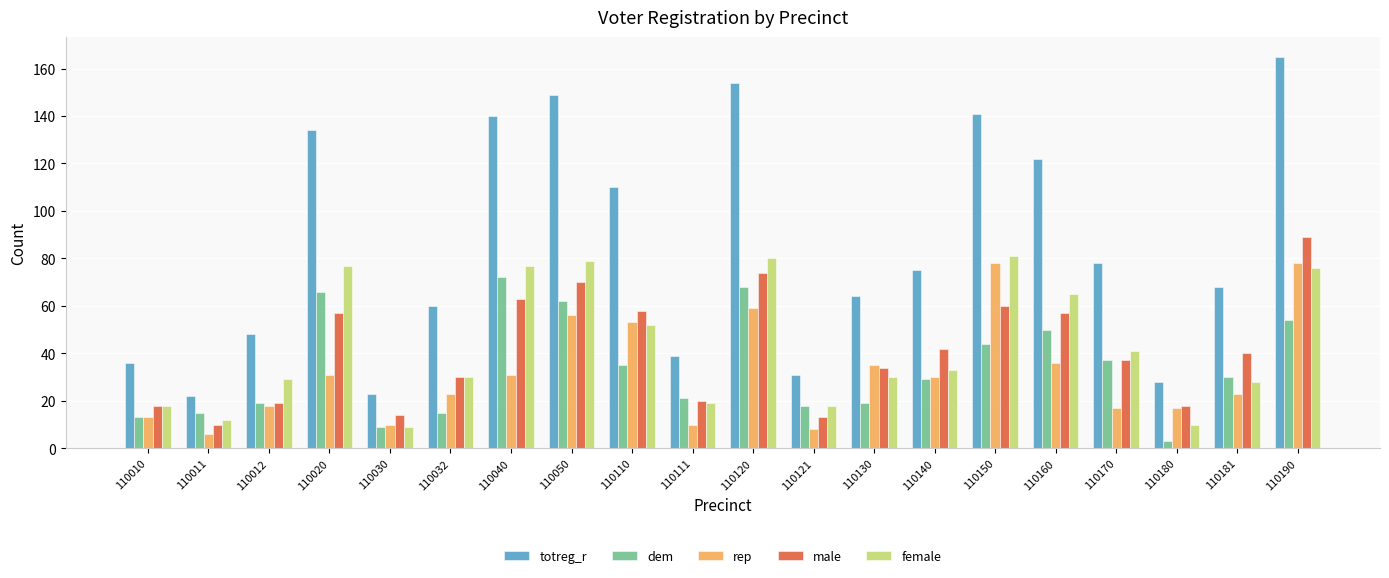

What is the greatest value displayed?

165